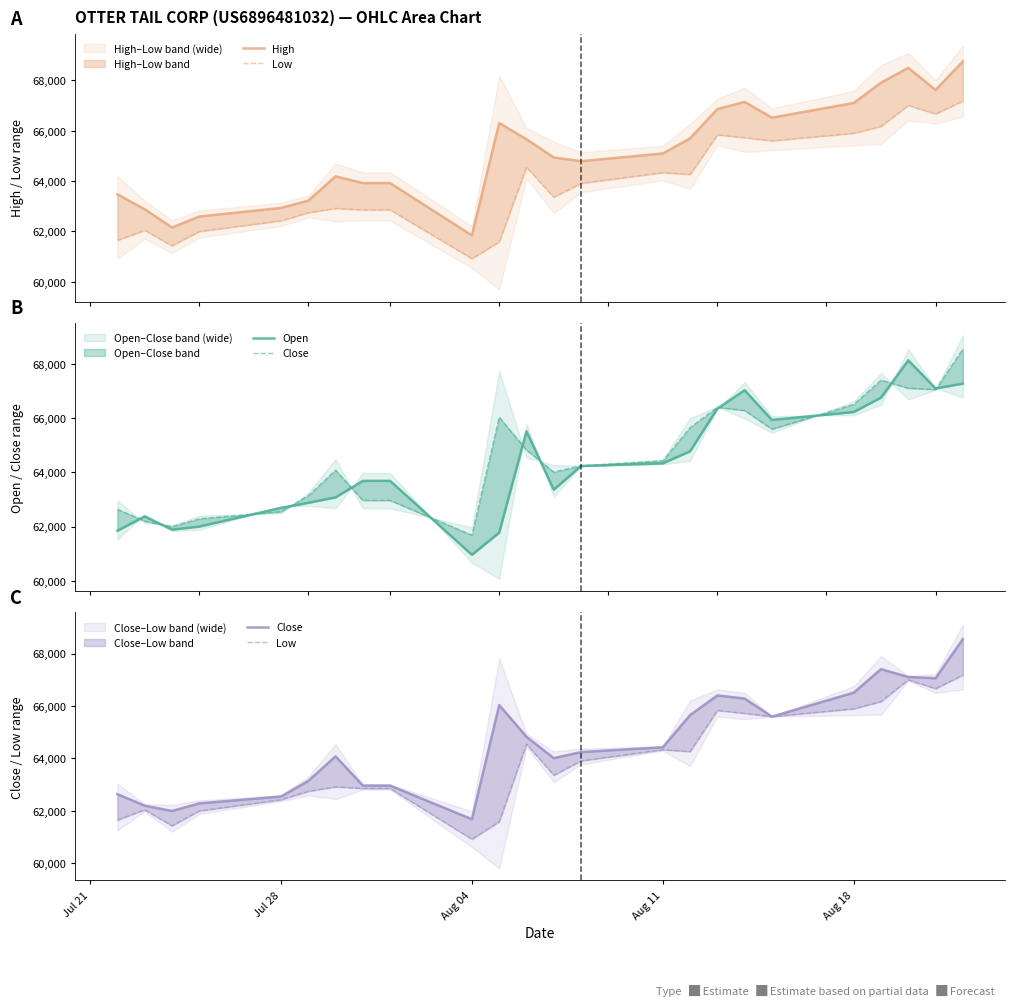

How many values in the Low series are below 63910?

12